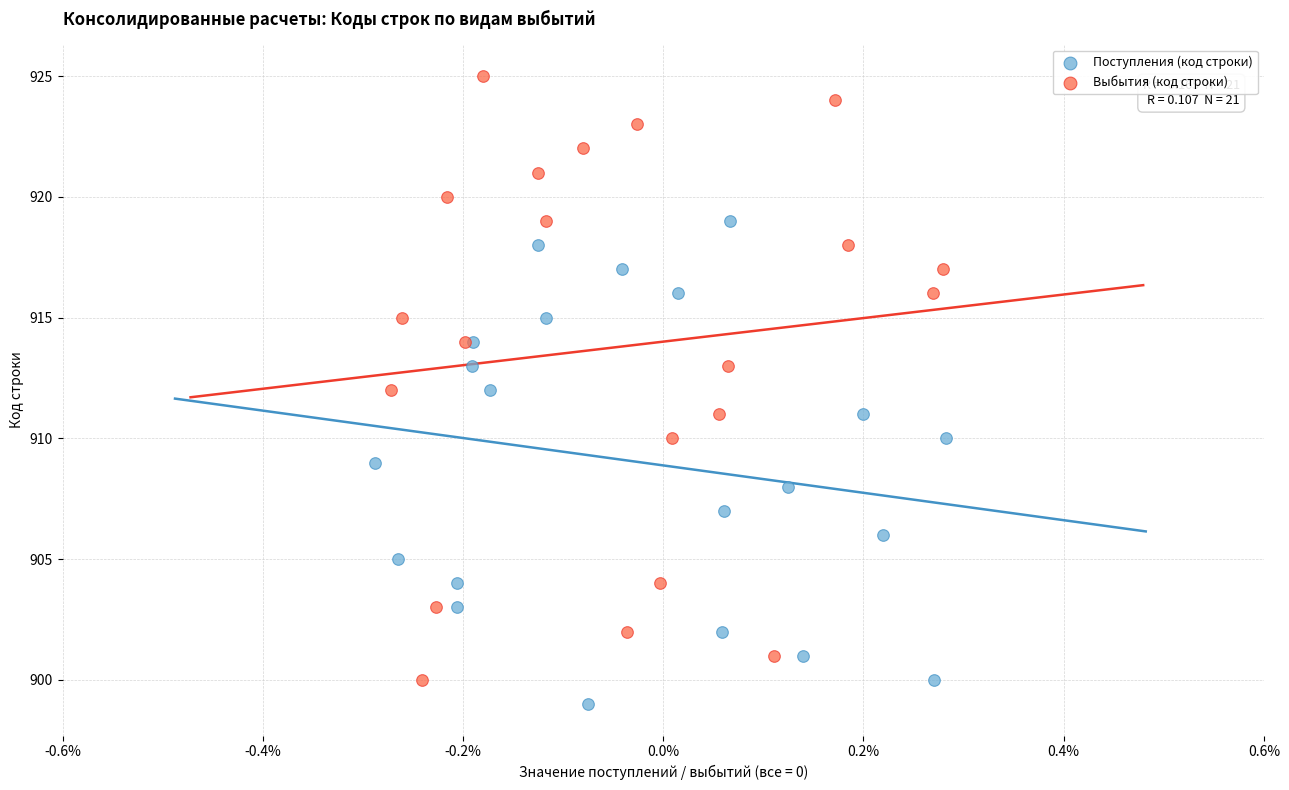

Which series reaches the maximum Y coordinate?

Выбытия (код строки)